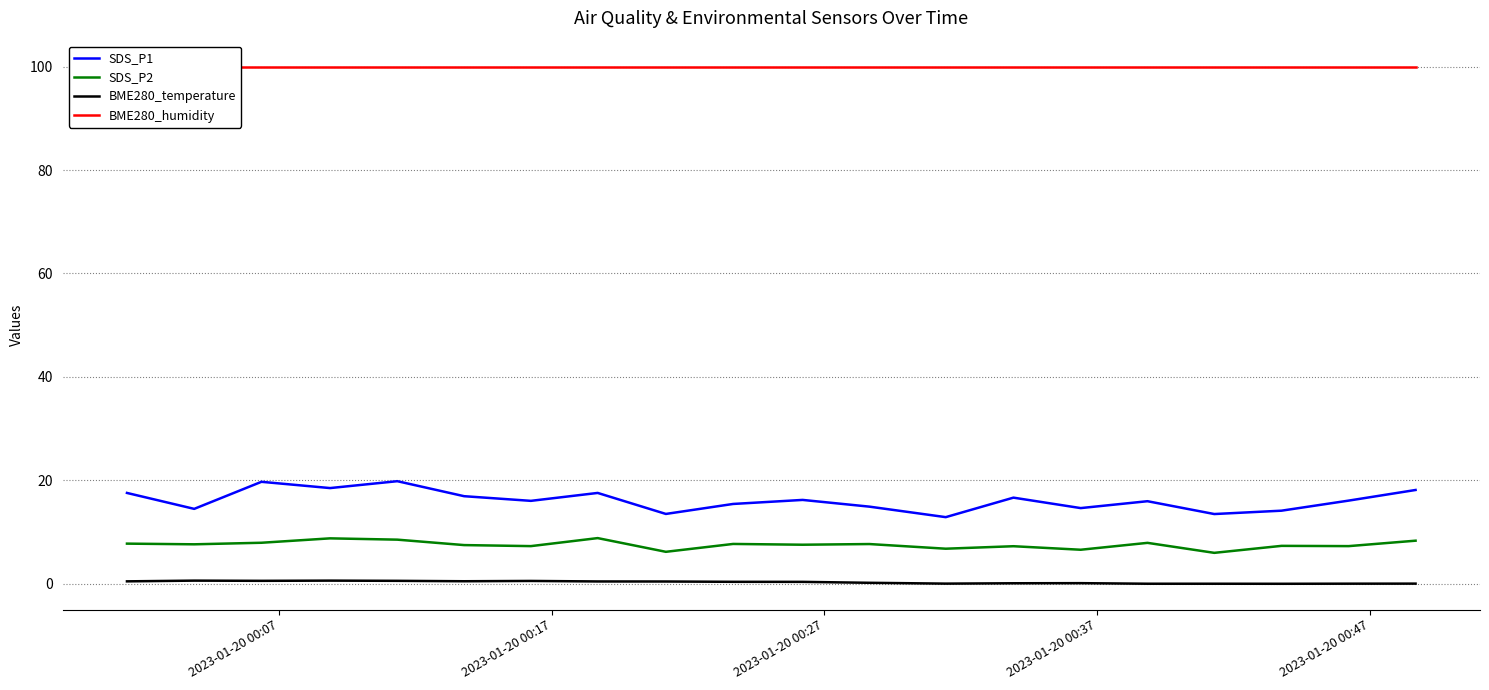

True or false: SDS_P2 and SDS_P1 cross at least once.

False